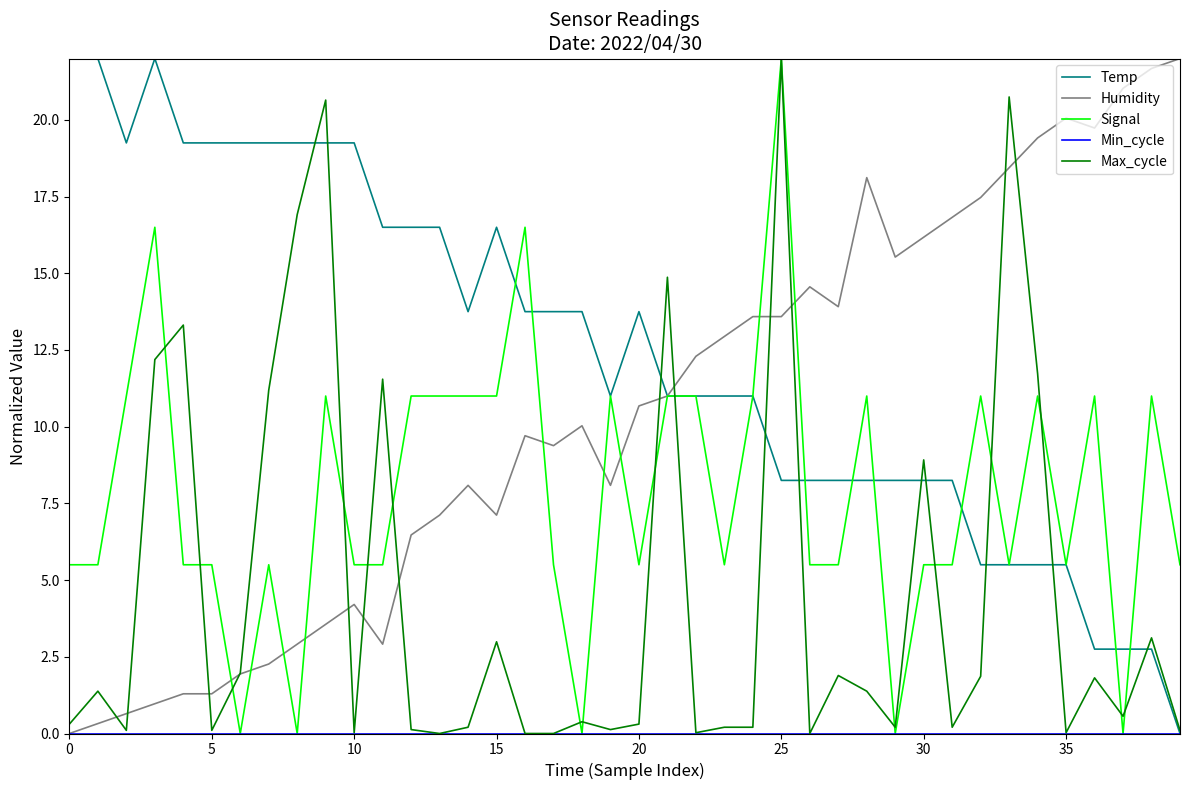

Which series has the largest total across all categories?

Temp